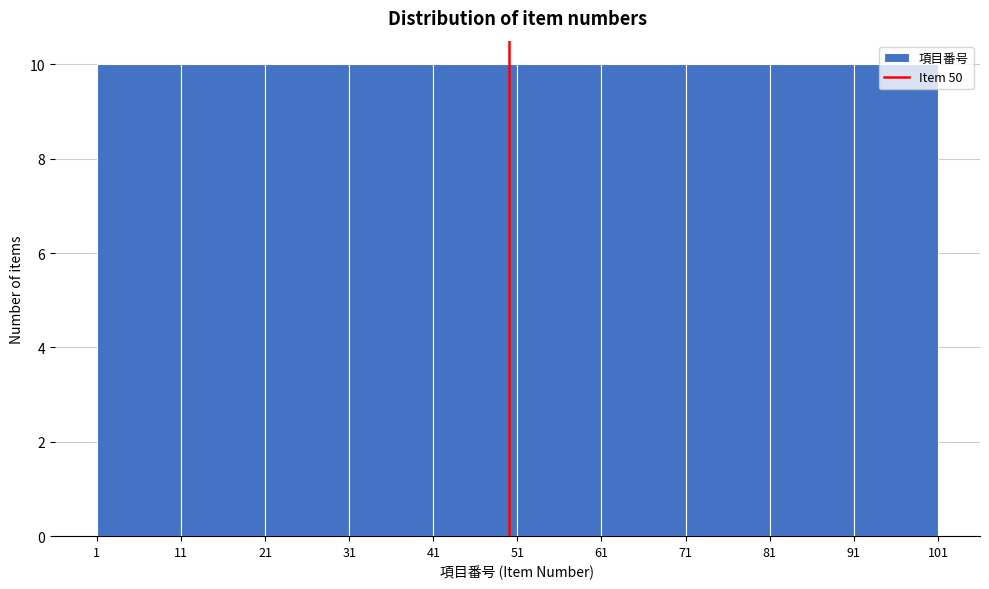

What is the height of the bar covering 11 to 21 on the x-axis? The values are not printed on the chart, so give them approximately, as read against the axis.

10